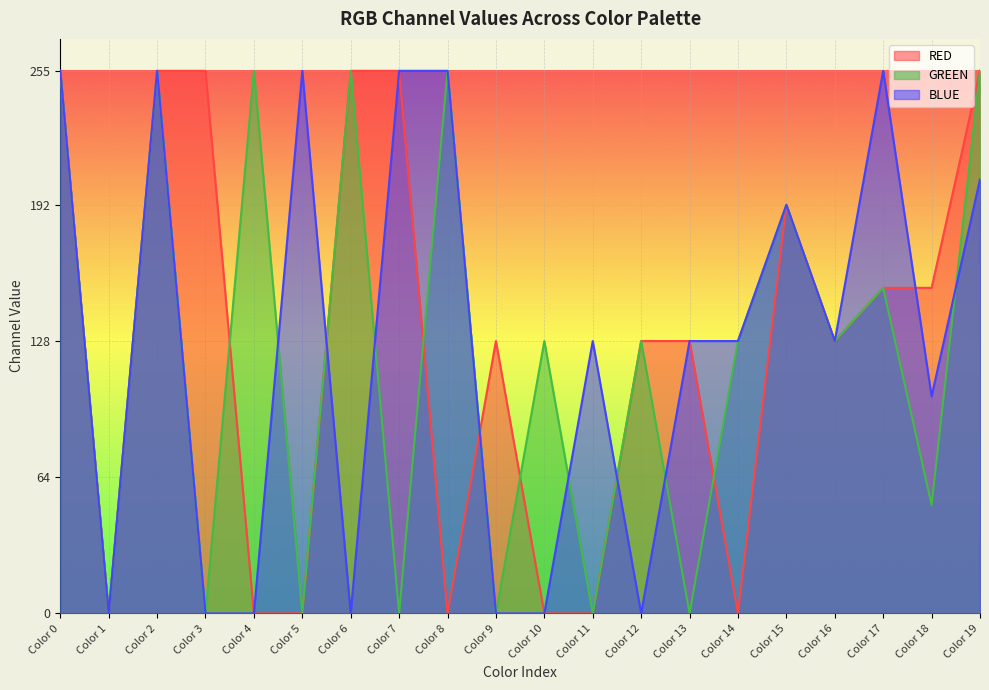

What is the maximum value shown in the chart?

255